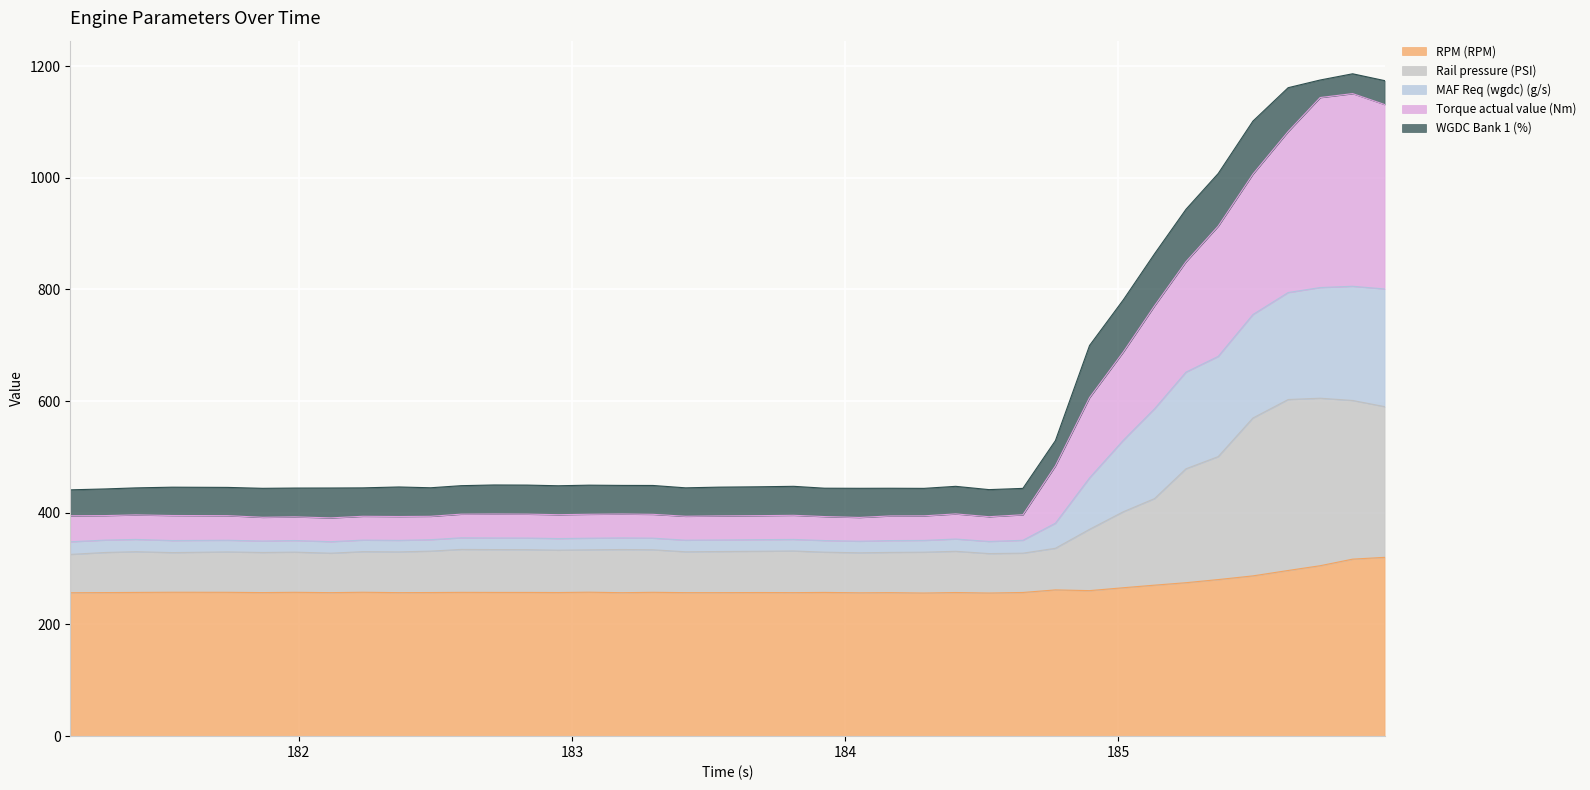

What is the minimum value for RPM (RPM)?

256.3